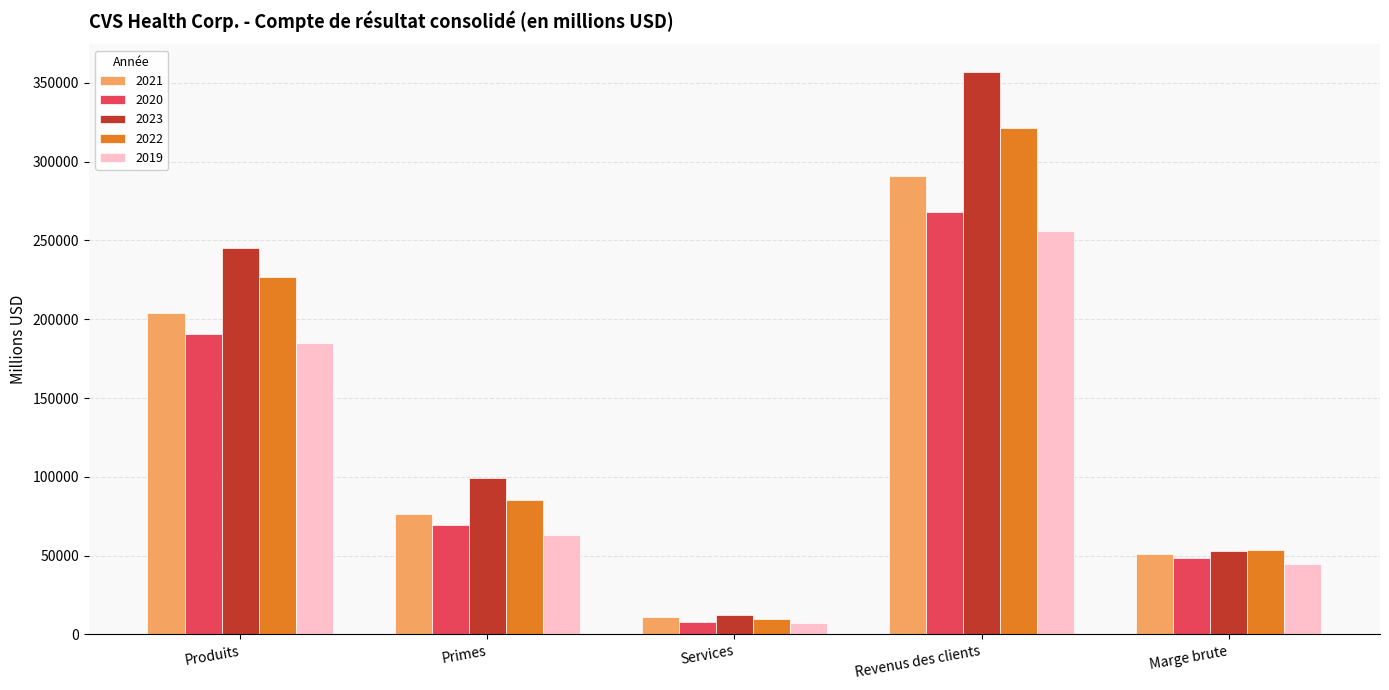

How many distinct data groups are displayed?

5